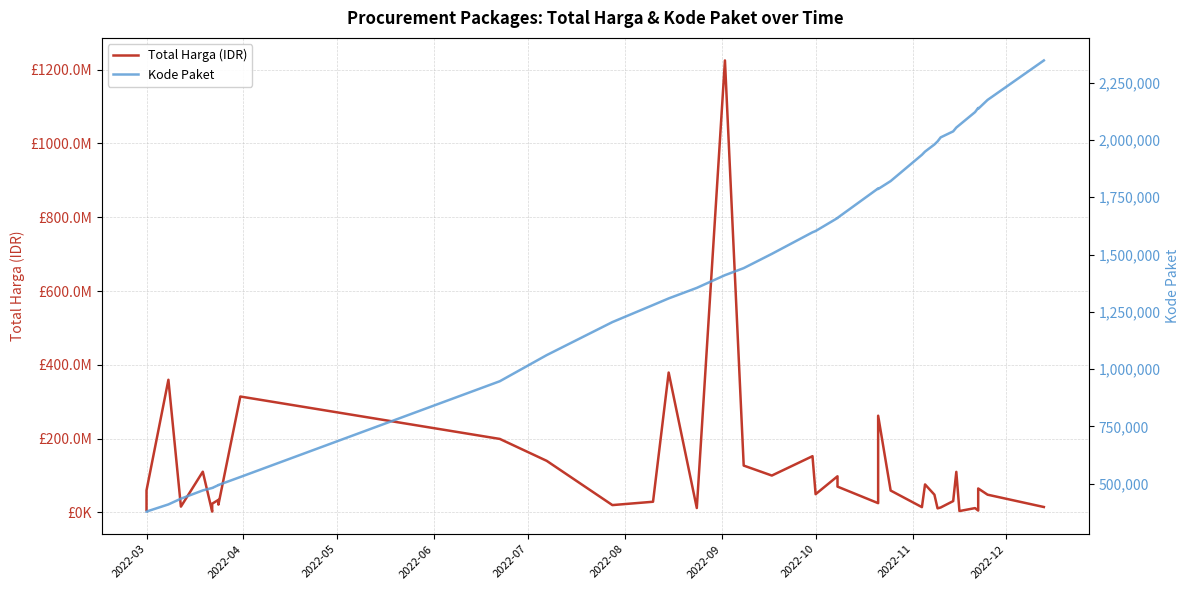

Is the value of Total Harga (IDR) at 24 greater than the value of Kode Paket at 29?

Yes